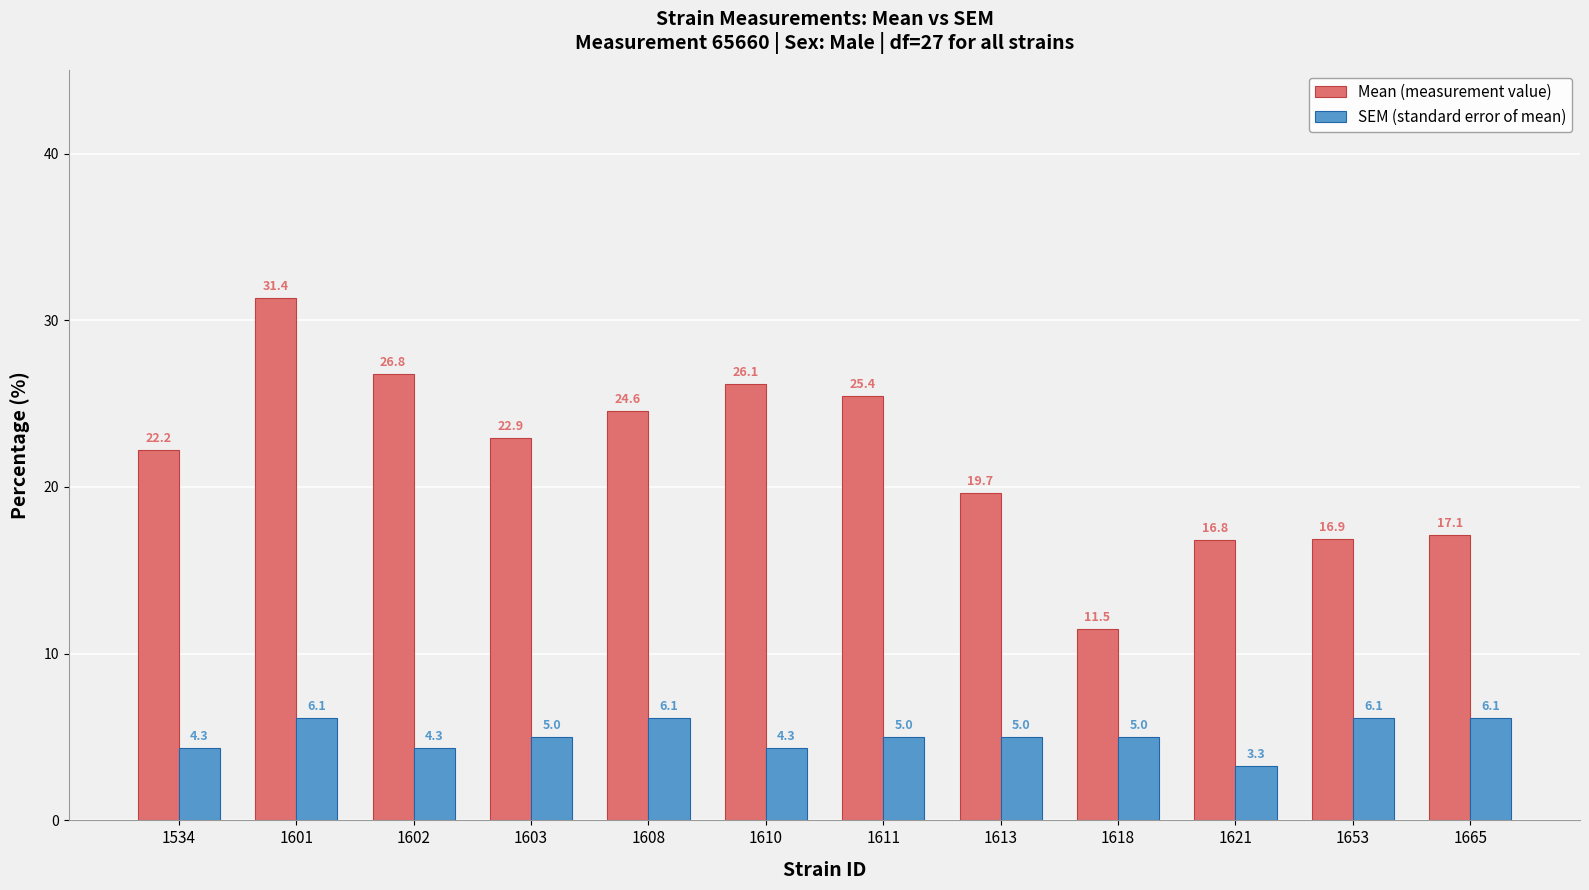

Rank the series by their average value, from highest to lowest.

Mean (measurement value), SEM (standard error of mean)